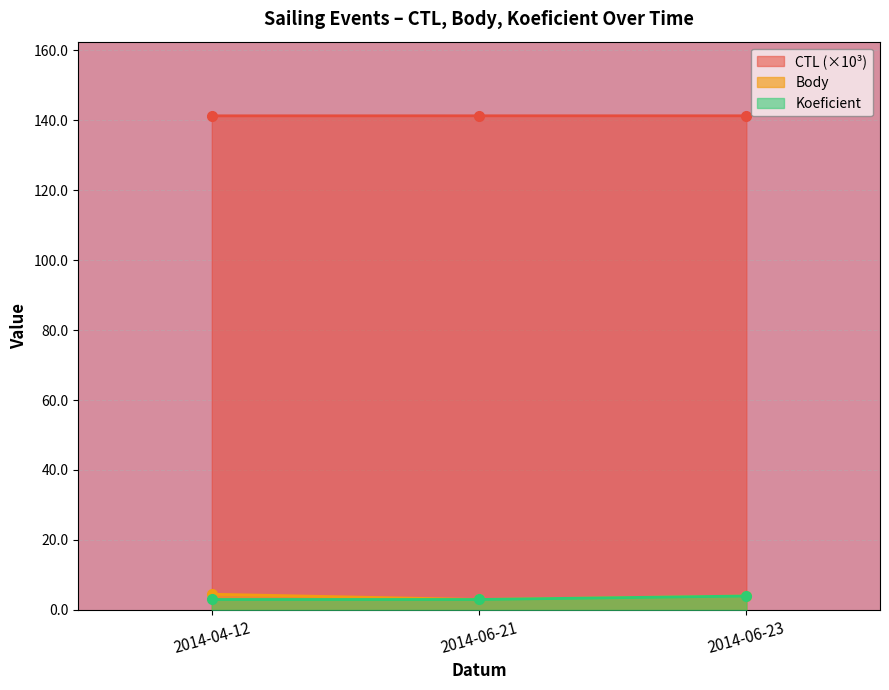

The Koeficient series shows 4.8 at 2014-06-21. True or false?

False